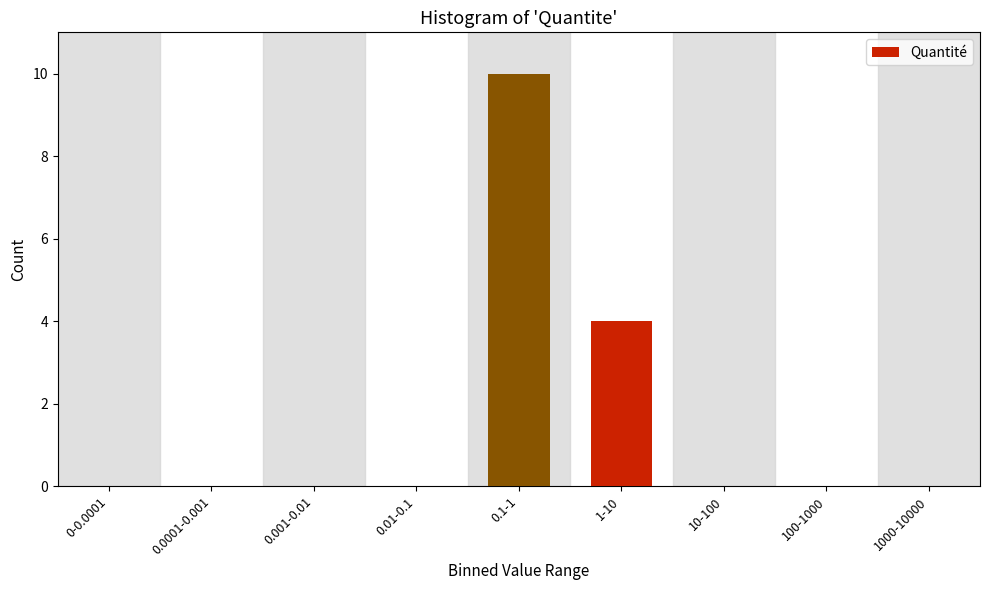

Reading left to right, what are all the values shown in this chart?

0-0.0001=0	0.0001-0.001=0	0.001-0.01=0	0.01-0.1=0	0.1-1=10	1-10=4	10-100=0	100-1000=0	1000-10000=0